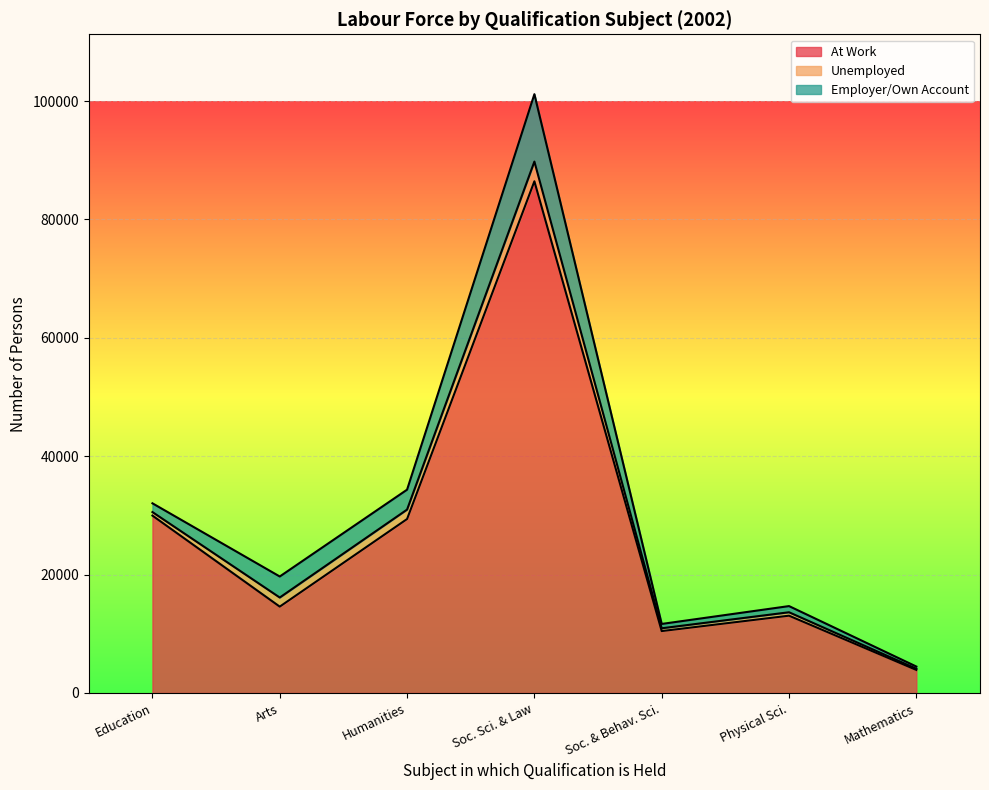

What is the label of the 5th point from the left?

Social and behavioural science